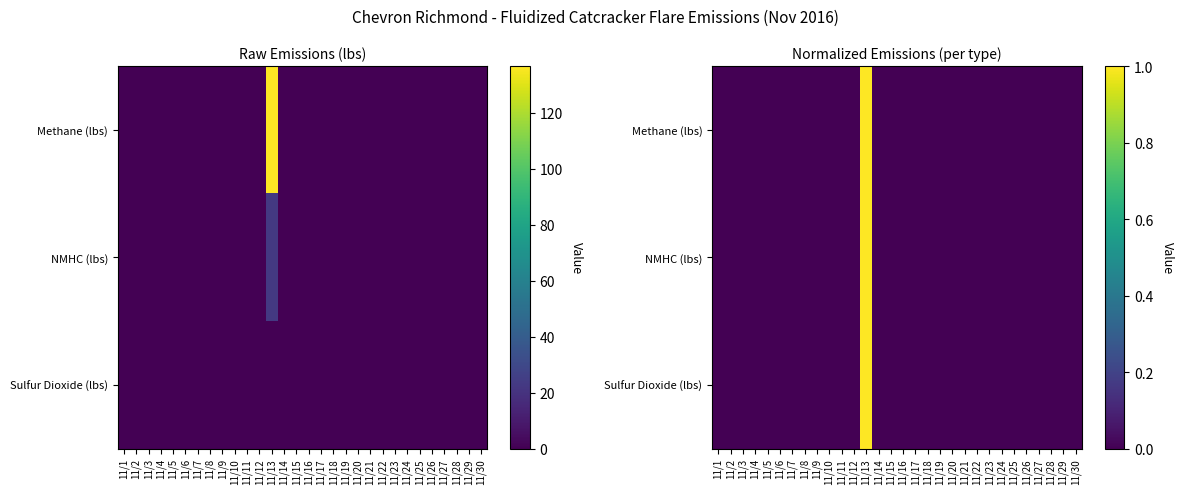

What is the sum of all Sulfur Dioxide (lbs) values?

1